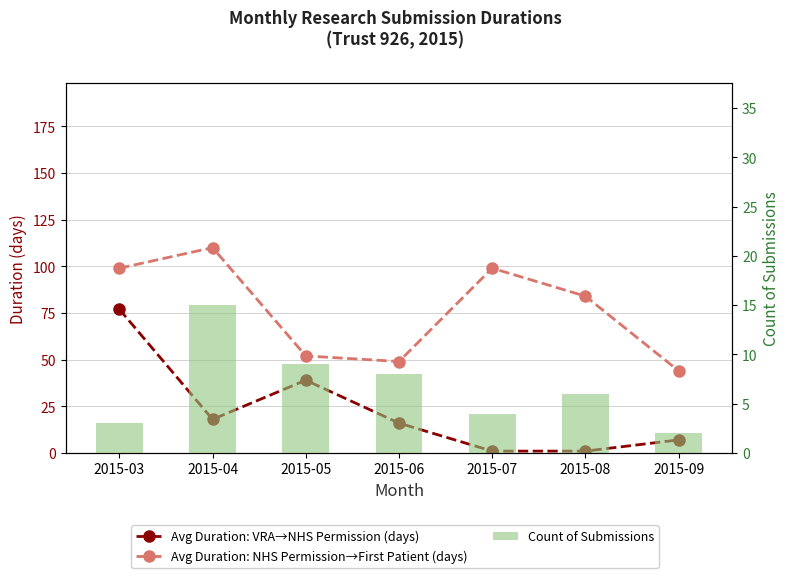

Are the bars horizontal?

No